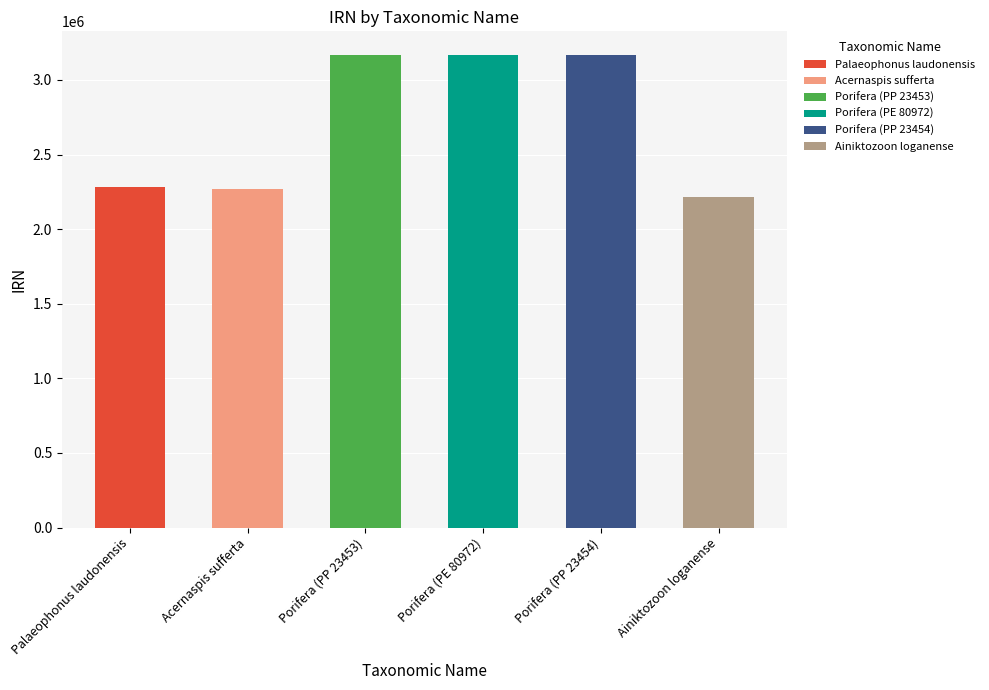

What is the maximum value shown in the chart?

3167671